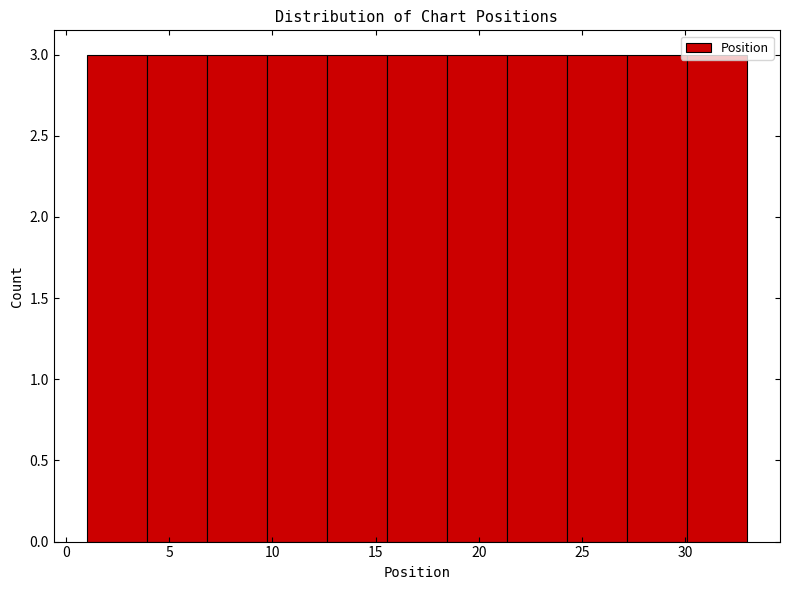

Reading left to right, transcribe this chart: for each bar, give the range it covers on the x-axis and its height. Neither the bar edges nor the heights are printed on the chart, so give them approximately, as read against the axes.

1.0 to 4.0: 3
4.0 to 7.0: 3
7.0 to 9.5: 3
9.5 to 12.5: 3
12.5 to 15.5: 3
15.5 to 18.5: 3
18.5 to 21.5: 3
21.5 to 24.5: 3
24.5 to 27.0: 3
27.0 to 30.0: 3
30.0 to 33.0: 3